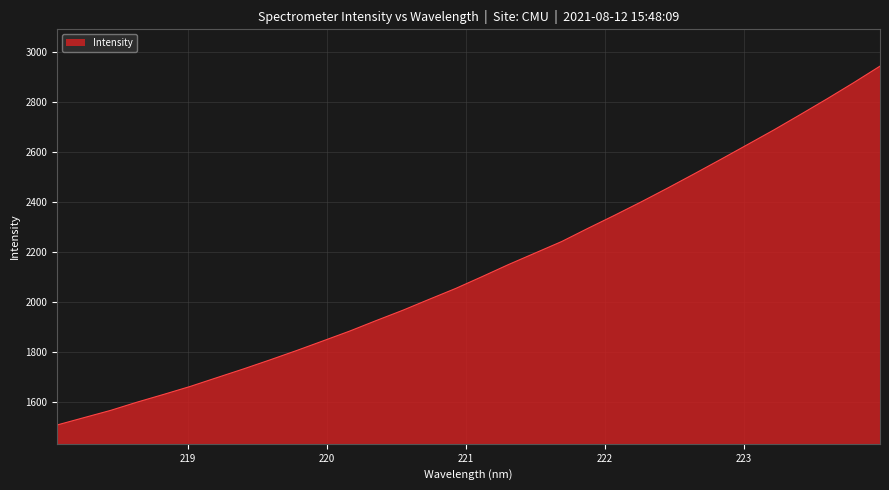

What is the minimum value shown in the chart?

1508.1